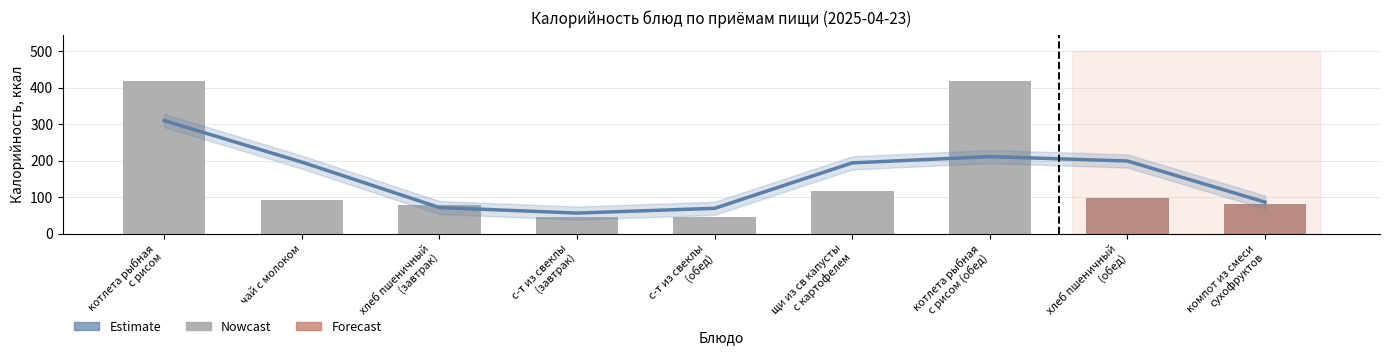

What is the label of the 4th bar from the left?

с-т из свеклы
(завтрак)